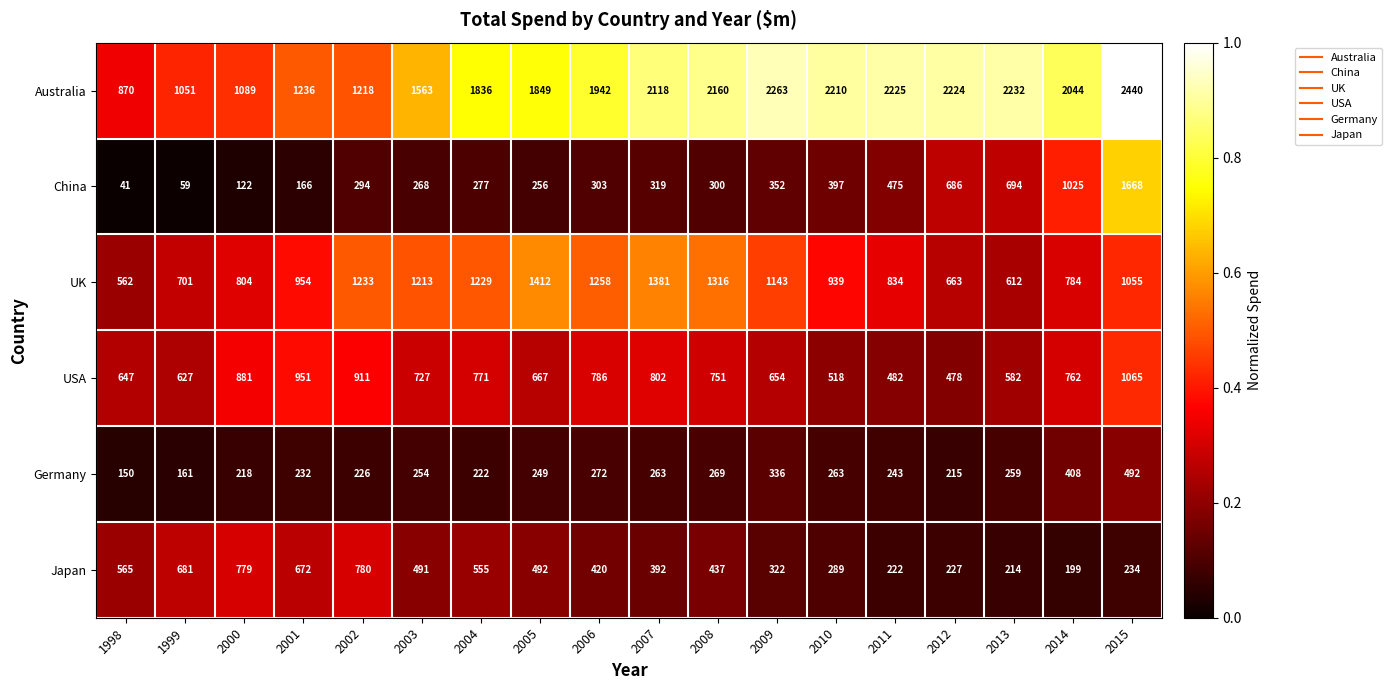

What is the difference between the maximum and minimum values in the USA series?

587